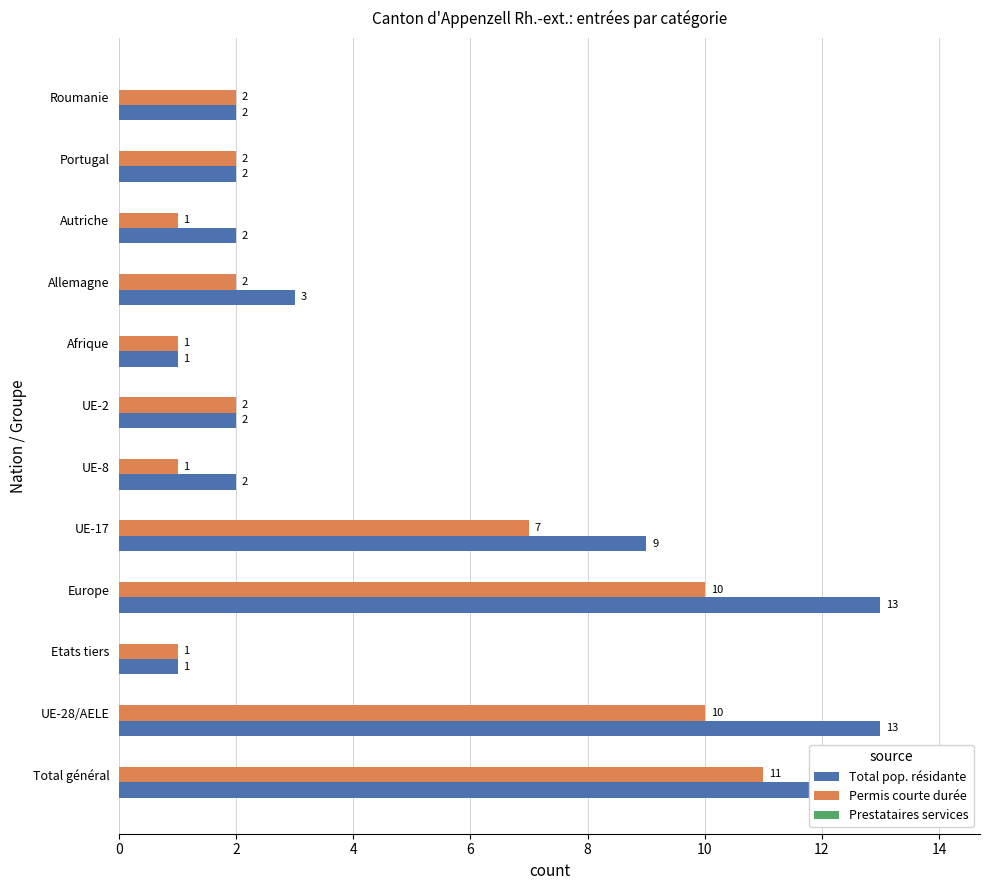

What is the label of the 2nd bar from the right?

10